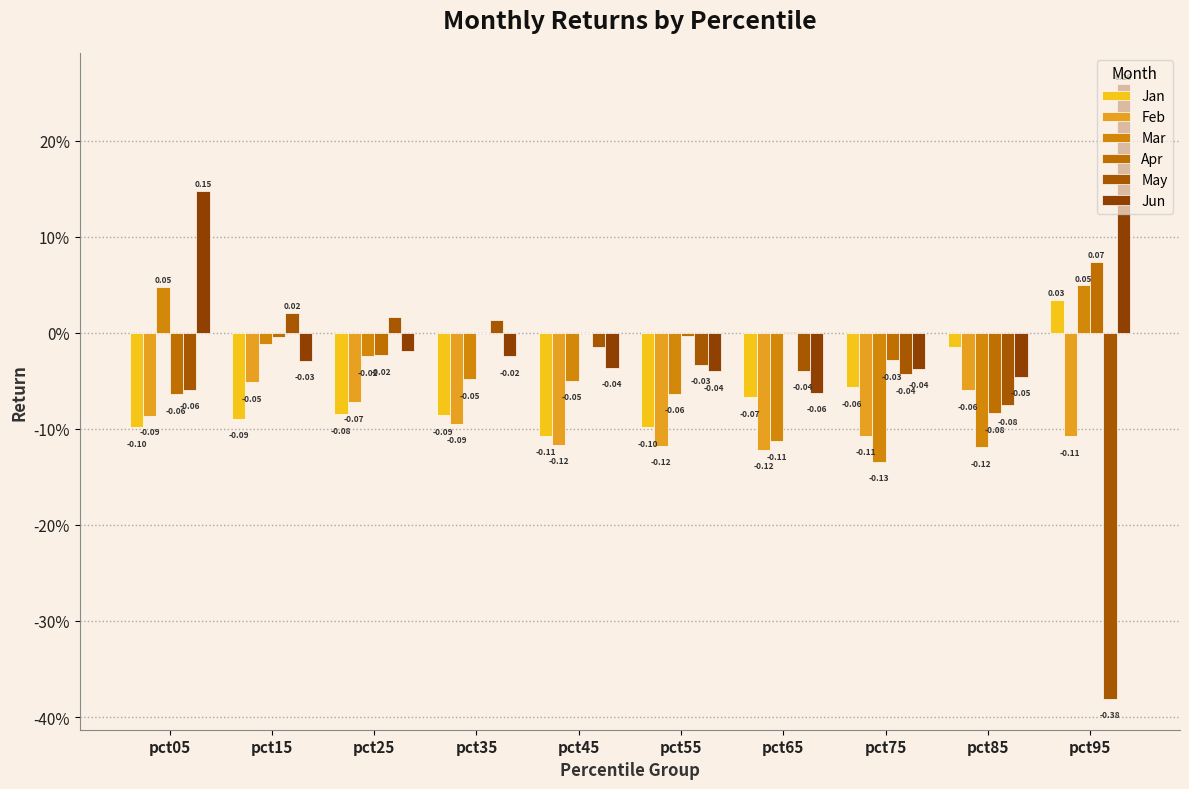

Reading left to right, transcribe all the data shown in this chart.

Jan: pct05=-0.1	pct15=-0.1	pct25=-0.1	pct35=-0.1	pct45=-0.1	pct55=-0.1	pct65=-0.1	pct75=-0.1	pct85=-0.0	pct95=0.0
Feb: pct05=-0.1	pct15=-0.1	pct25=-0.1	pct35=-0.1	pct45=-0.1	pct55=-0.1	pct65=-0.1	pct75=-0.1	pct85=-0.1	pct95=-0.1
Mar: pct05=0.0	pct15=-0.0	pct25=-0.0	pct35=-0.0	pct45=-0.1	pct55=-0.1	pct65=-0.1	pct75=-0.1	pct85=-0.1	pct95=0.0
Apr: pct05=-0.1	pct15=-0.0	pct25=-0.0	pct35=0.0	pct45=-0.0	pct55=-0.0	pct65=0.0	pct75=-0.0	pct85=-0.1	pct95=0.1
May: pct05=-0.1	pct15=0.0	pct25=0.0	pct35=0.0	pct45=-0.0	pct55=-0.0	pct65=-0.0	pct75=-0.0	pct85=-0.1	pct95=-0.4
Jun: pct05=0.1	pct15=-0.0	pct25=-0.0	pct35=-0.0	pct45=-0.0	pct55=-0.0	pct65=-0.1	pct75=-0.0	pct85=-0.0	pct95=0.3